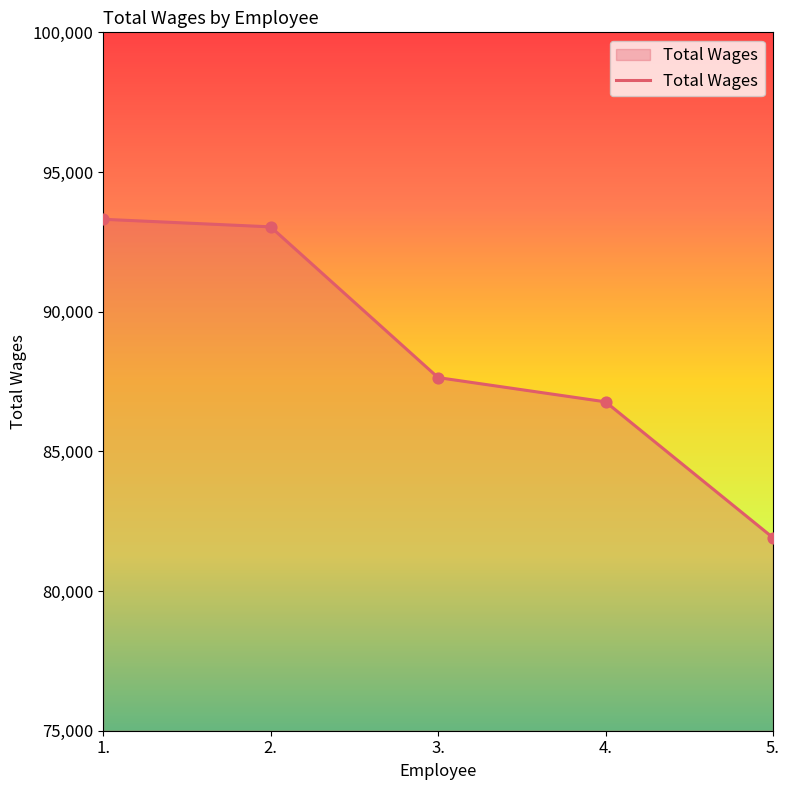

What is the change in value from 3. to 4.?

-868